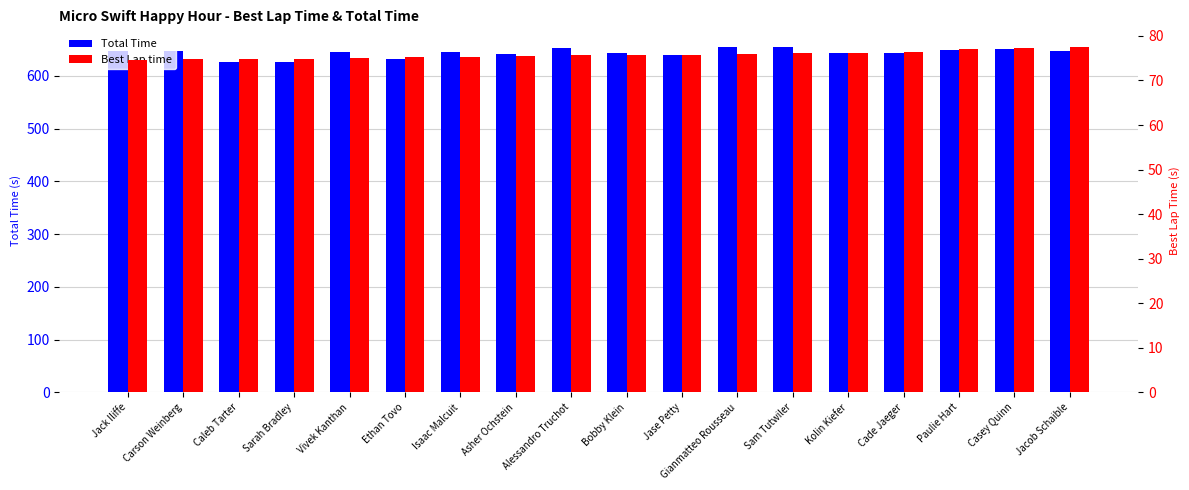

Is the value of Best Lap time at Sarah Bradley greater than the value of Total Time at Paulie Hart?

No